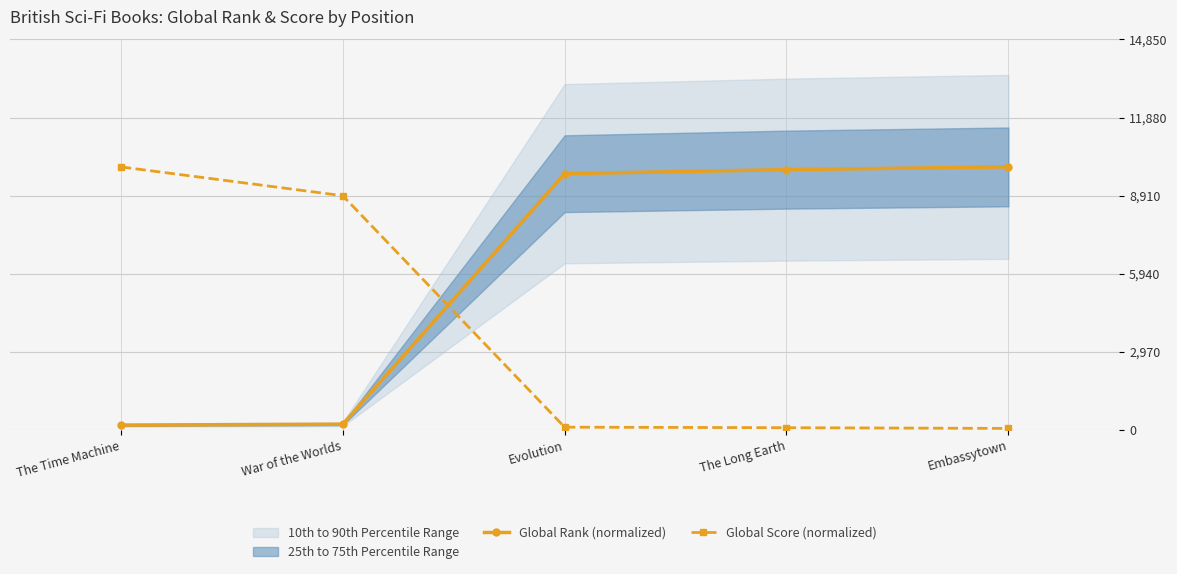

How many times do Global Score (normalized) and Global Rank (normalized) cross each other?

1